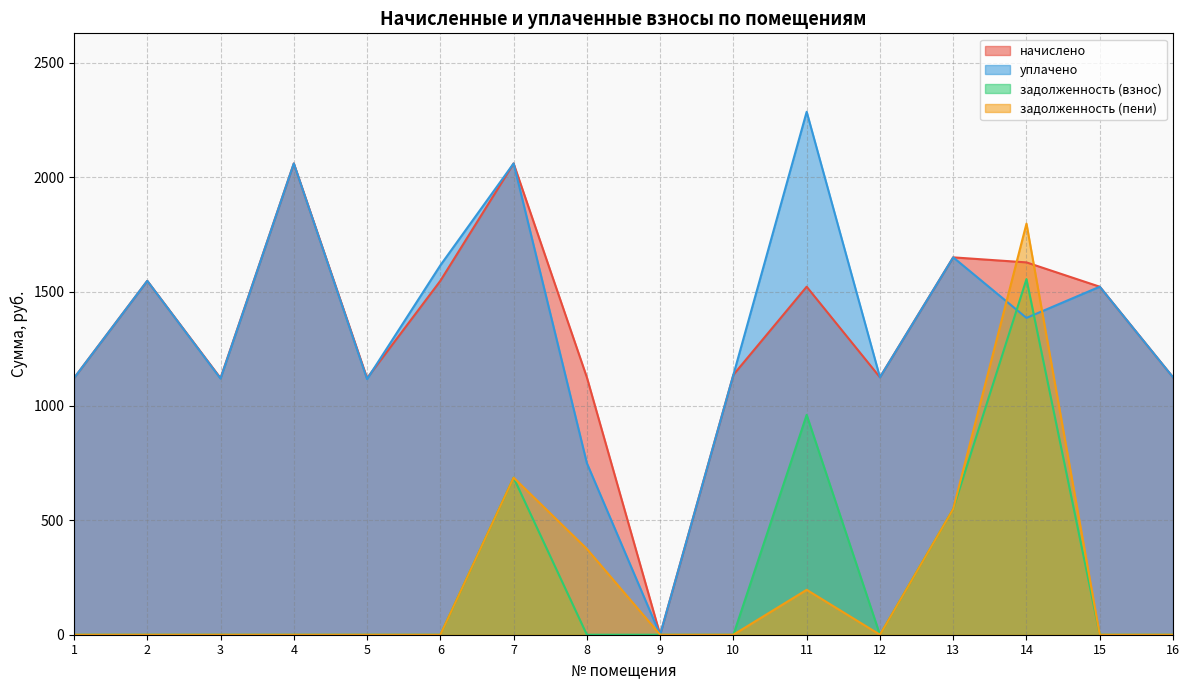

Which has a higher value, 14 or 4?

4